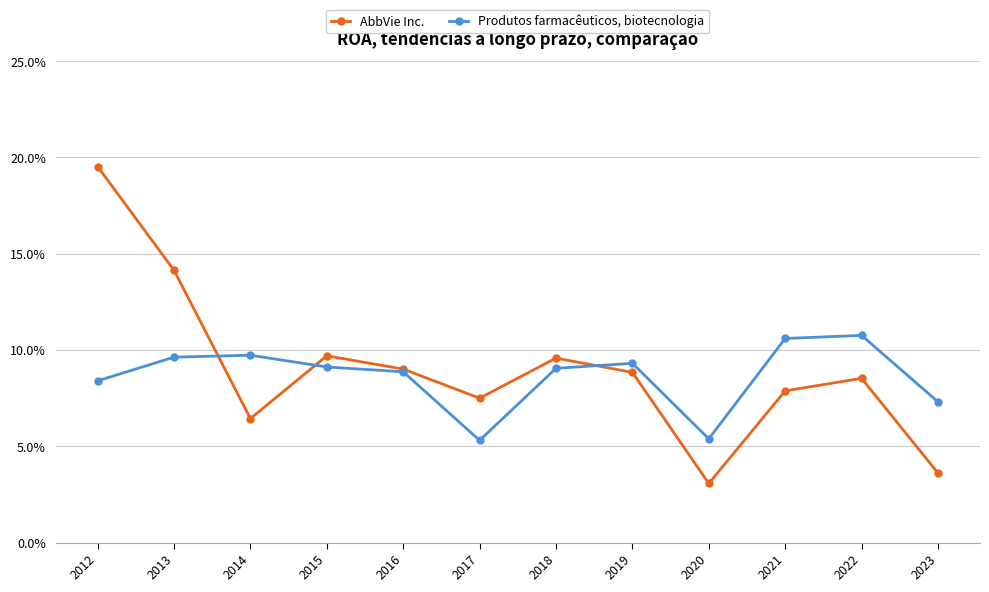

Does the chart have visible grid lines?

Yes